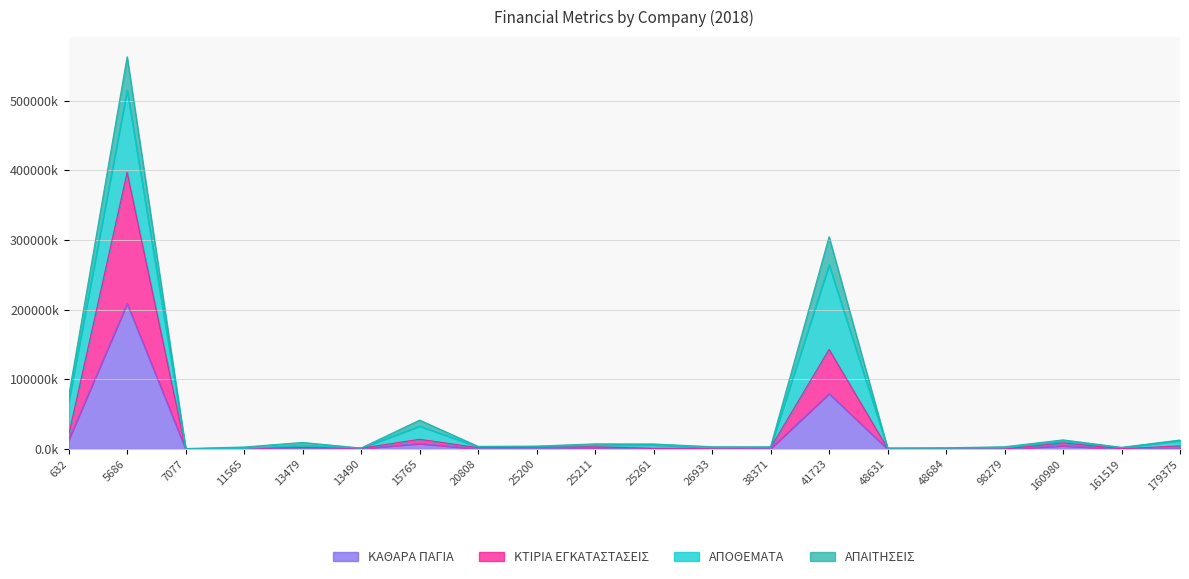

Does the chart have visible grid lines?

Yes